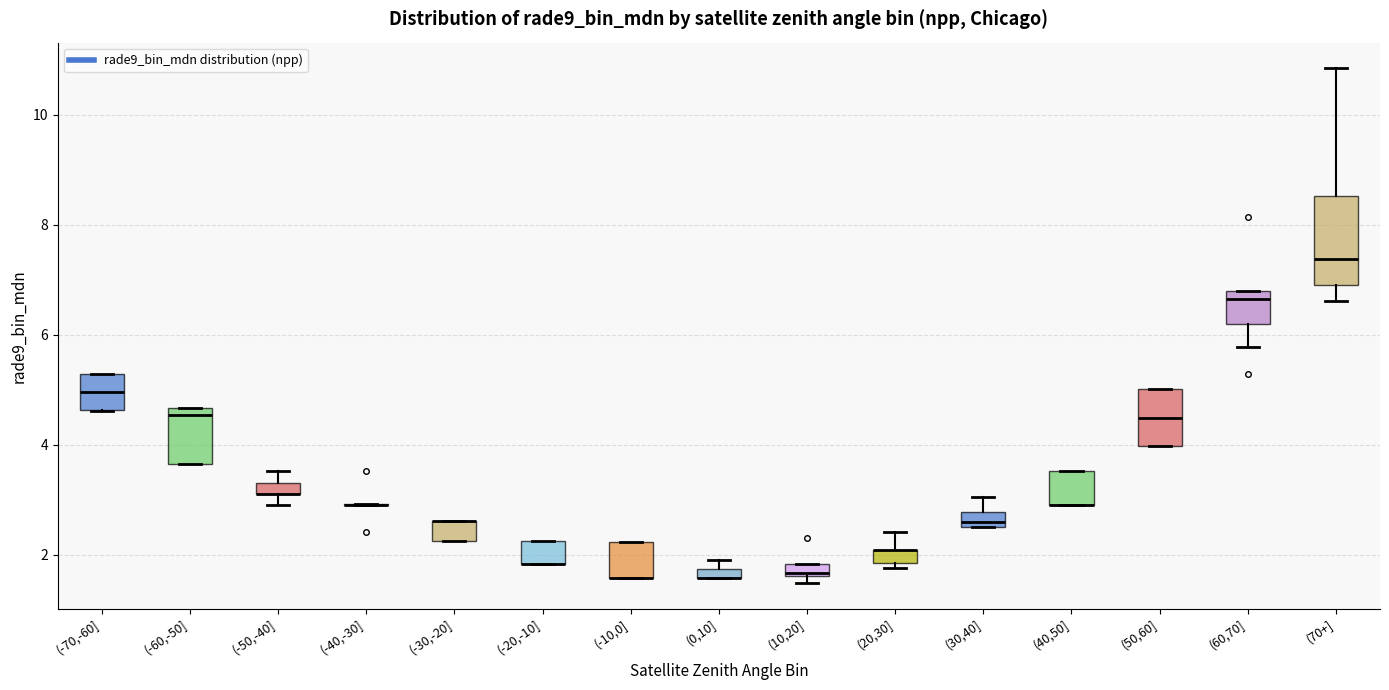

Where is the lower edge of the box for (60,70] on the y-axis? The values are not printed on the chart, so give them approximately, as read against the axis.

6.2